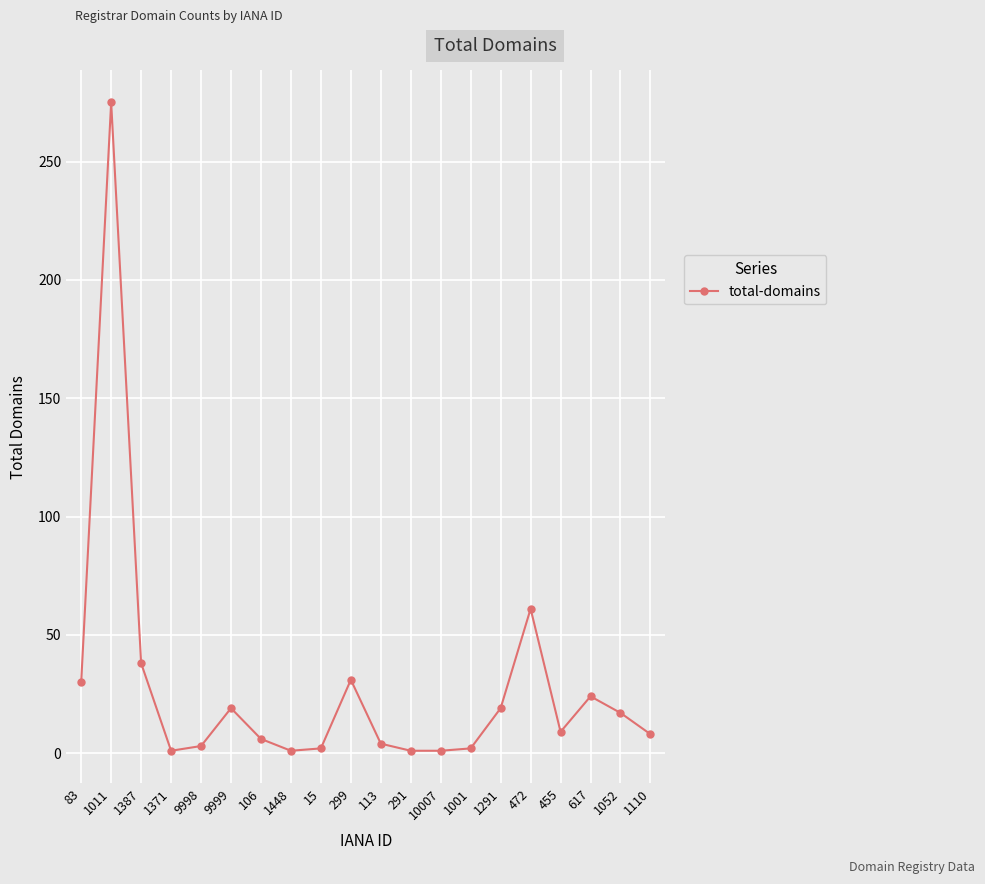

Is it true that the value at 1291 is 33?

False